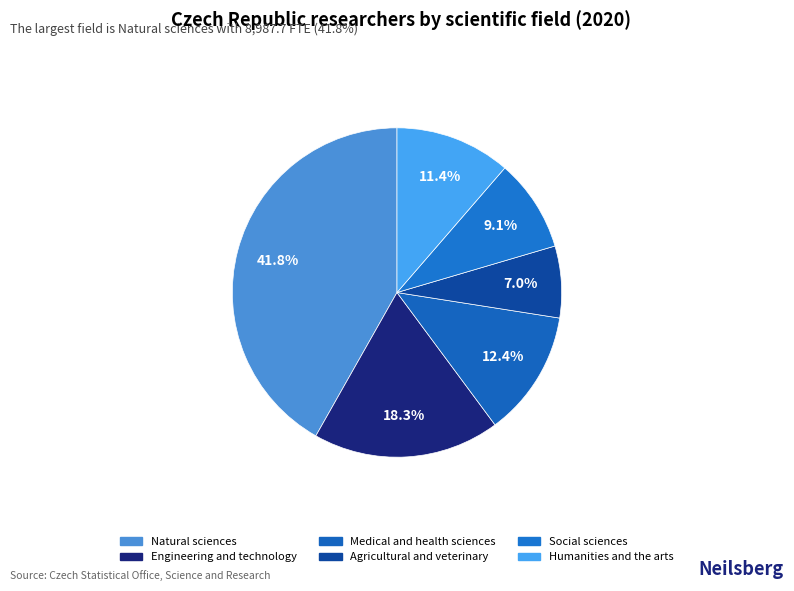

Which slice is the largest?

Natural sciences